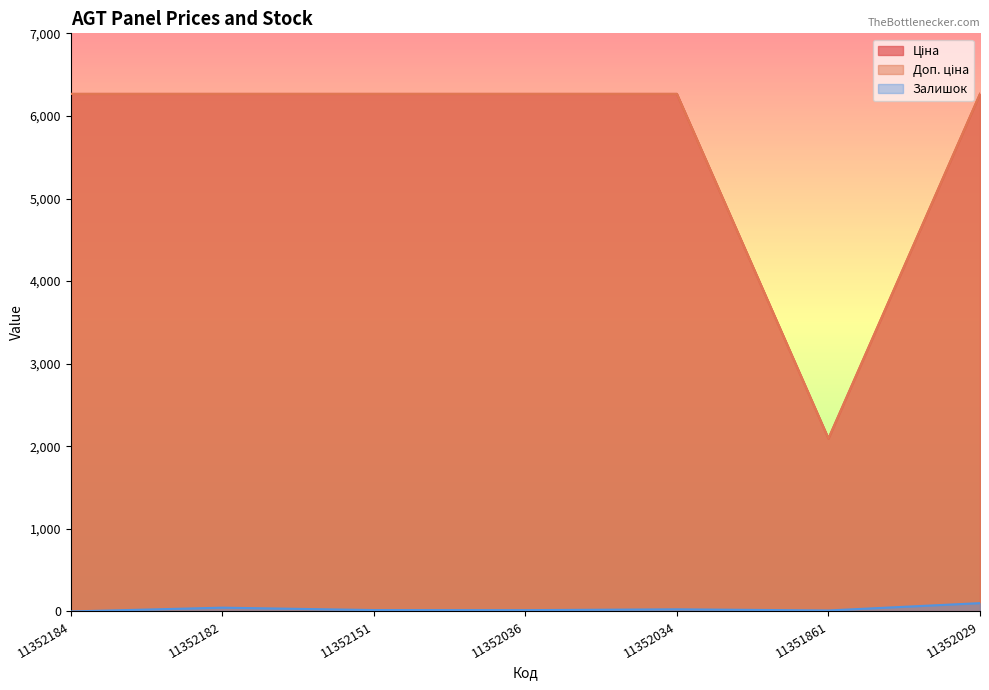

How many data points in Доп. ціна are less than 6266?

1